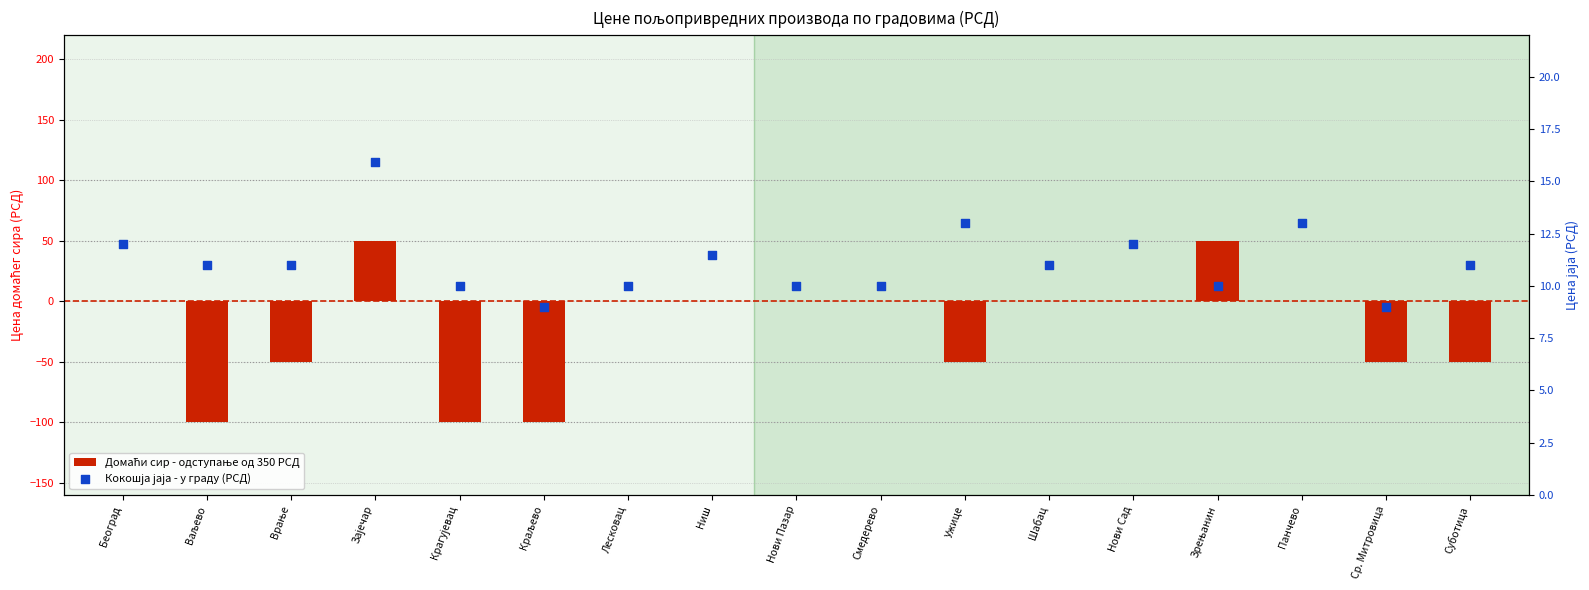

Which series reaches the maximum Y coordinate?

Домаћи сир - одступање од 350 РСД